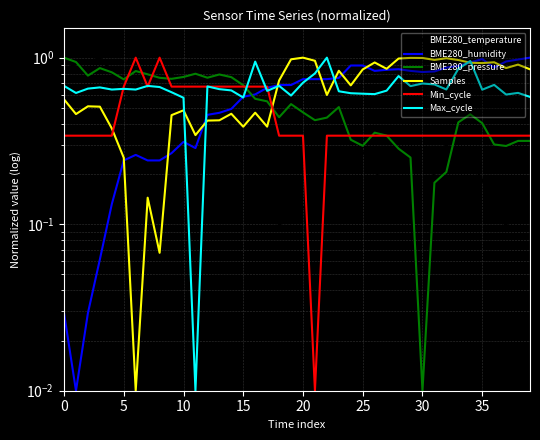

What is the maximum value shown in the chart?

1.0